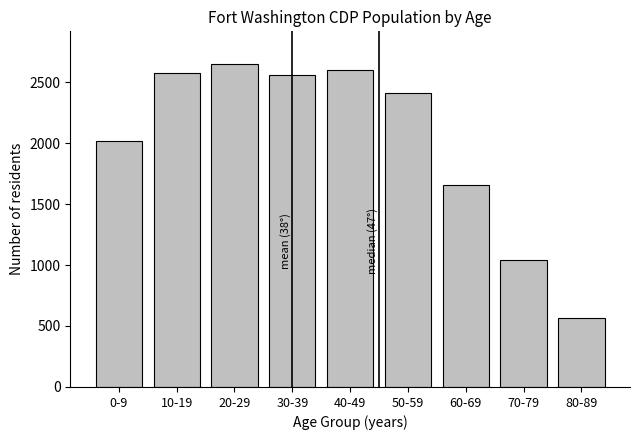

Reading left to right, list all the values displayed in this chart.

0-9=2016	10-19=2571	20-29=2651	30-39=2559	40-49=2597	50-59=2412	60-69=1654	70-79=1044	80-89=563